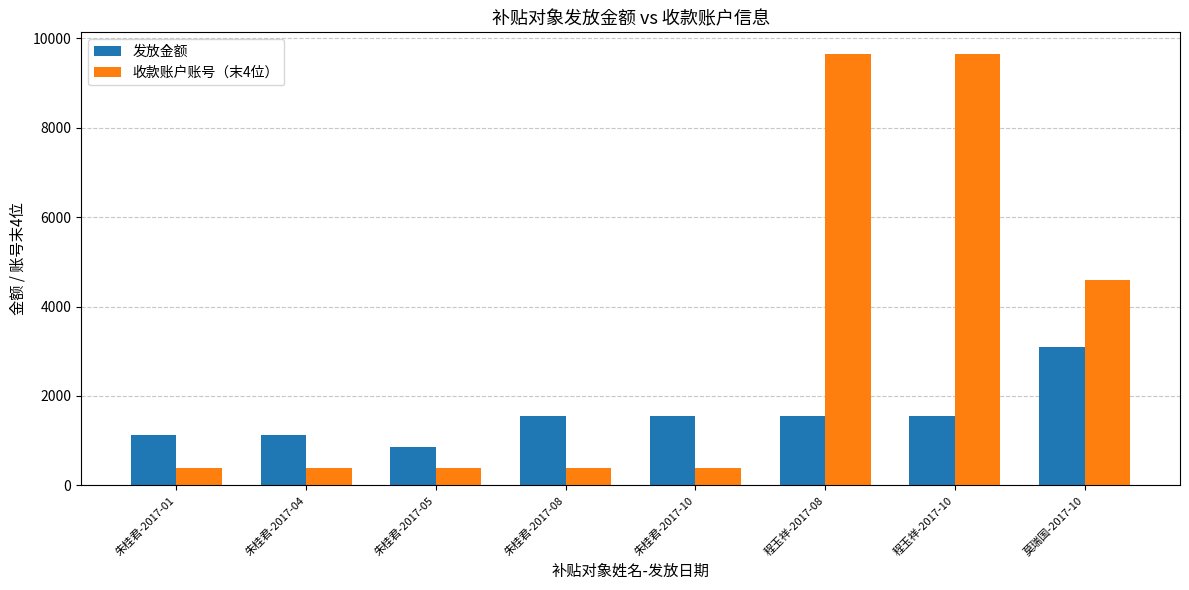

What is the sum of all 发放金额 values?

12400